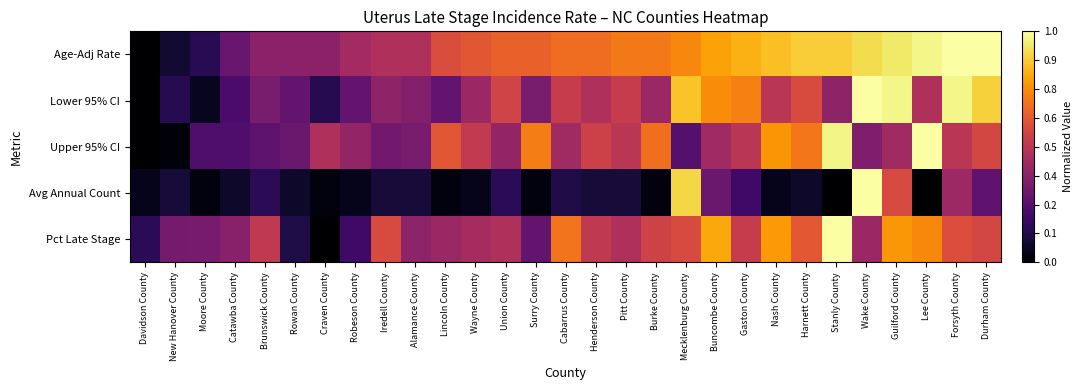

Reading left to right, extract all data points from this chart.

Age-Adj Rate: Davidson County=0.0	New Hanover County=0.1	Moore County=0.1	Catawba County=0.3	Brunswick County=0.4	Rowan County=0.4	Craven County=0.4	Robeson County=0.4	Iredell County=0.5	Alamance County=0.5	Lincoln County=0.6	Wayne County=0.6	Union County=0.6	Surry County=0.6	Cabarrus County=0.7	Henderson County=0.7	Pitt County=0.7	Burke County=0.7	Mecklenburg County=0.7	Buncombe County=0.8	Gaston County=0.8	Nash County=0.9	Harnett County=0.9	Stanly County=0.9	Wake County=0.9	Guilford County=0.9	Lee County=1.0	Forsyth County=1.0	Durham County=1.0
Lower 95% CI: Davidson County=0.0	New Hanover County=0.1	Moore County=0.1	Catawba County=0.2	Brunswick County=0.3	Rowan County=0.3	Craven County=0.1	Robeson County=0.3	Iredell County=0.4	Alamance County=0.4	Lincoln County=0.3	Wayne County=0.4	Union County=0.6	Surry County=0.3	Cabarrus County=0.5	Henderson County=0.5	Pitt County=0.5	Burke County=0.4	Mecklenburg County=0.9	Buncombe County=0.7	Gaston County=0.7	Nash County=0.5	Harnett County=0.6	Stanly County=0.4	Wake County=1.0	Guilford County=1.0	Lee County=0.5	Forsyth County=1.0	Durham County=0.9
Upper 95% CI: Davidson County=0.0	New Hanover County=0.0	Moore County=0.2	Catawba County=0.2	Brunswick County=0.3	Rowan County=0.3	Craven County=0.5	Robeson County=0.4	Iredell County=0.3	Alamance County=0.3	Lincoln County=0.6	Wayne County=0.5	Union County=0.4	Surry County=0.7	Cabarrus County=0.4	Henderson County=0.5	Pitt County=0.5	Burke County=0.7	Mecklenburg County=0.2	Buncombe County=0.4	Gaston County=0.5	Nash County=0.8	Harnett County=0.7	Stanly County=1.0	Wake County=0.3	Guilford County=0.4	Lee County=1.0	Forsyth County=0.5	Durham County=0.6
Avg Annual Count: Davidson County=0.0	New Hanover County=0.1	Moore County=0.0	Catawba County=0.1	Brunswick County=0.1	Rowan County=0.1	Craven County=0.0	Robeson County=0.0	Iredell County=0.1	Alamance County=0.1	Lincoln County=0.0	Wayne County=0.0	Union County=0.1	Surry County=0.0	Cabarrus County=0.1	Henderson County=0.1	Pitt County=0.1	Burke County=0.0	Mecklenburg County=0.9	Buncombe County=0.3	Gaston County=0.2	Nash County=0.0	Harnett County=0.1	Stanly County=0.0	Wake County=1.0	Guilford County=0.6	Lee County=0.0	Forsyth County=0.4	Durham County=0.3
Pct Late Stage: Davidson County=0.2	New Hanover County=0.3	Moore County=0.3	Catawba County=0.4	Brunswick County=0.5	Rowan County=0.1	Craven County=0.0	Robeson County=0.2	Iredell County=0.6	Alamance County=0.4	Lincoln County=0.4	Wayne County=0.4	Union County=0.5	Surry County=0.3	Cabarrus County=0.7	Henderson County=0.5	Pitt County=0.5	Burke County=0.6	Mecklenburg County=0.6	Buncombe County=0.8	Gaston County=0.5	Nash County=0.8	Harnett County=0.6	Stanly County=1.0	Wake County=0.4	Guilford County=0.8	Lee County=0.7	Forsyth County=0.6	Durham County=0.6